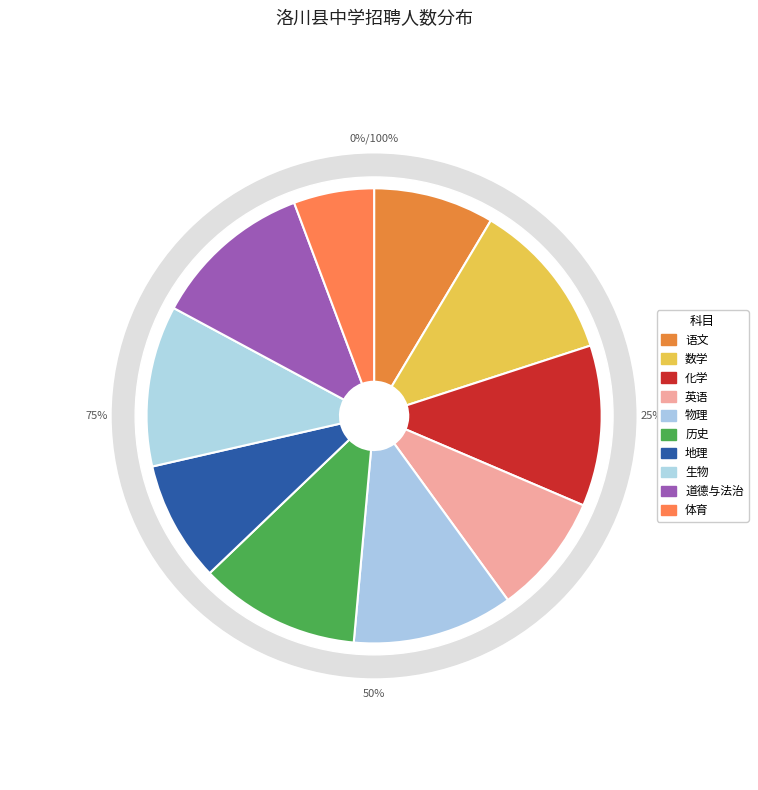

To the nearest percent, what is the combined percentage of 英语 and 语文?

17%